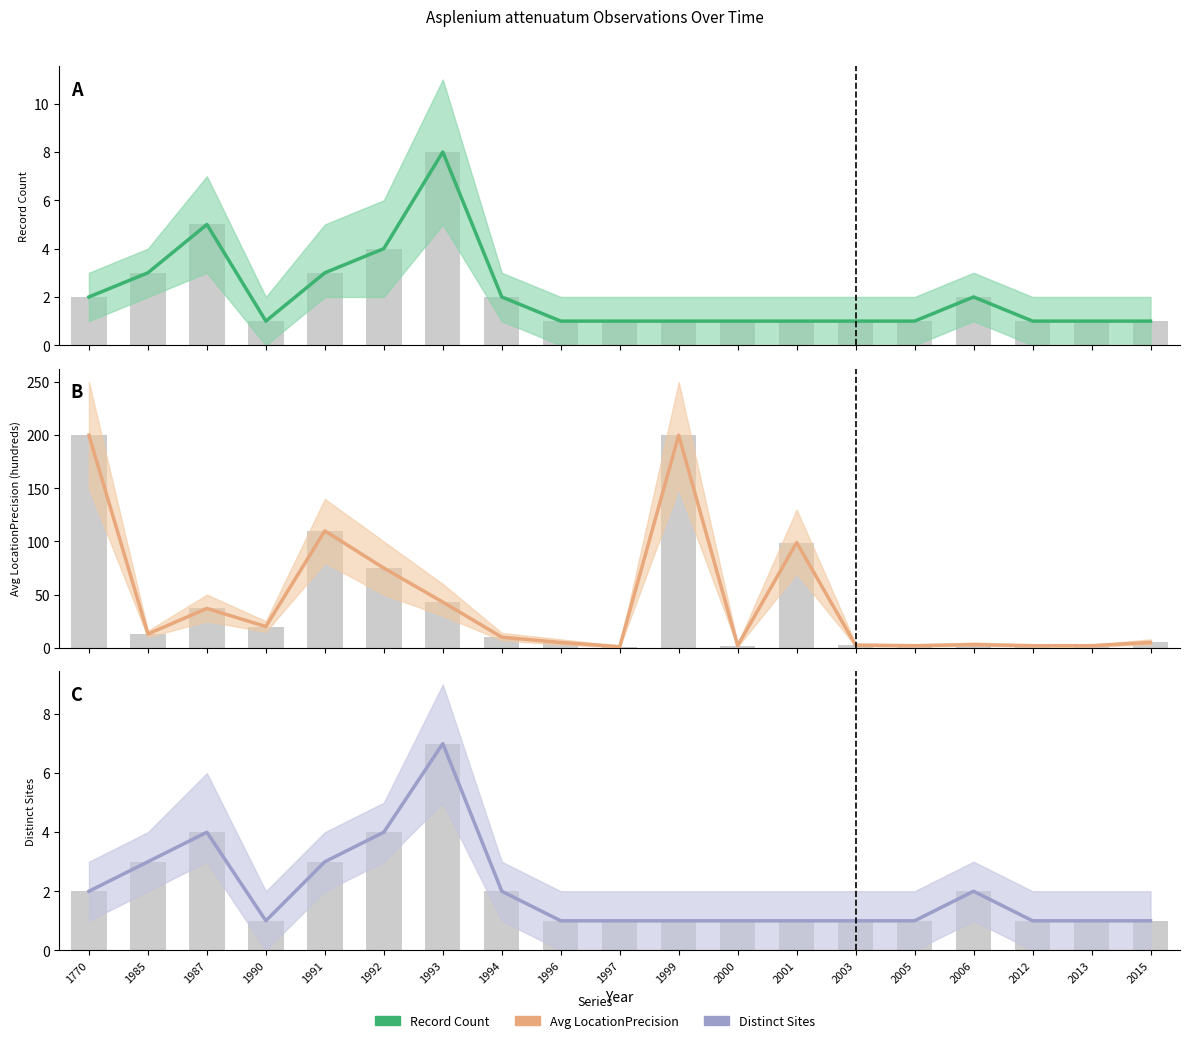

The value of Record Count at 1999 is 1.0. True or false?

True